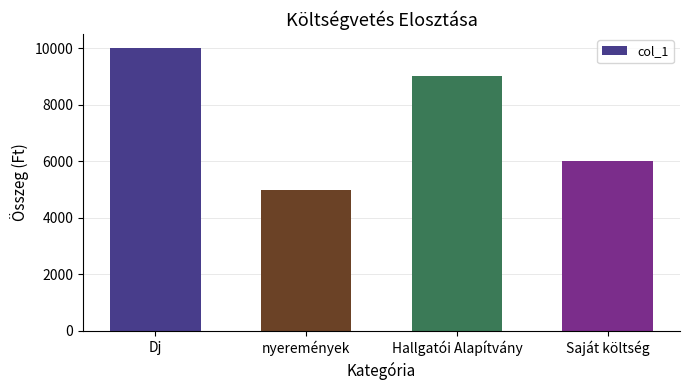

Between nyeremények and Dj, which is larger?

Dj